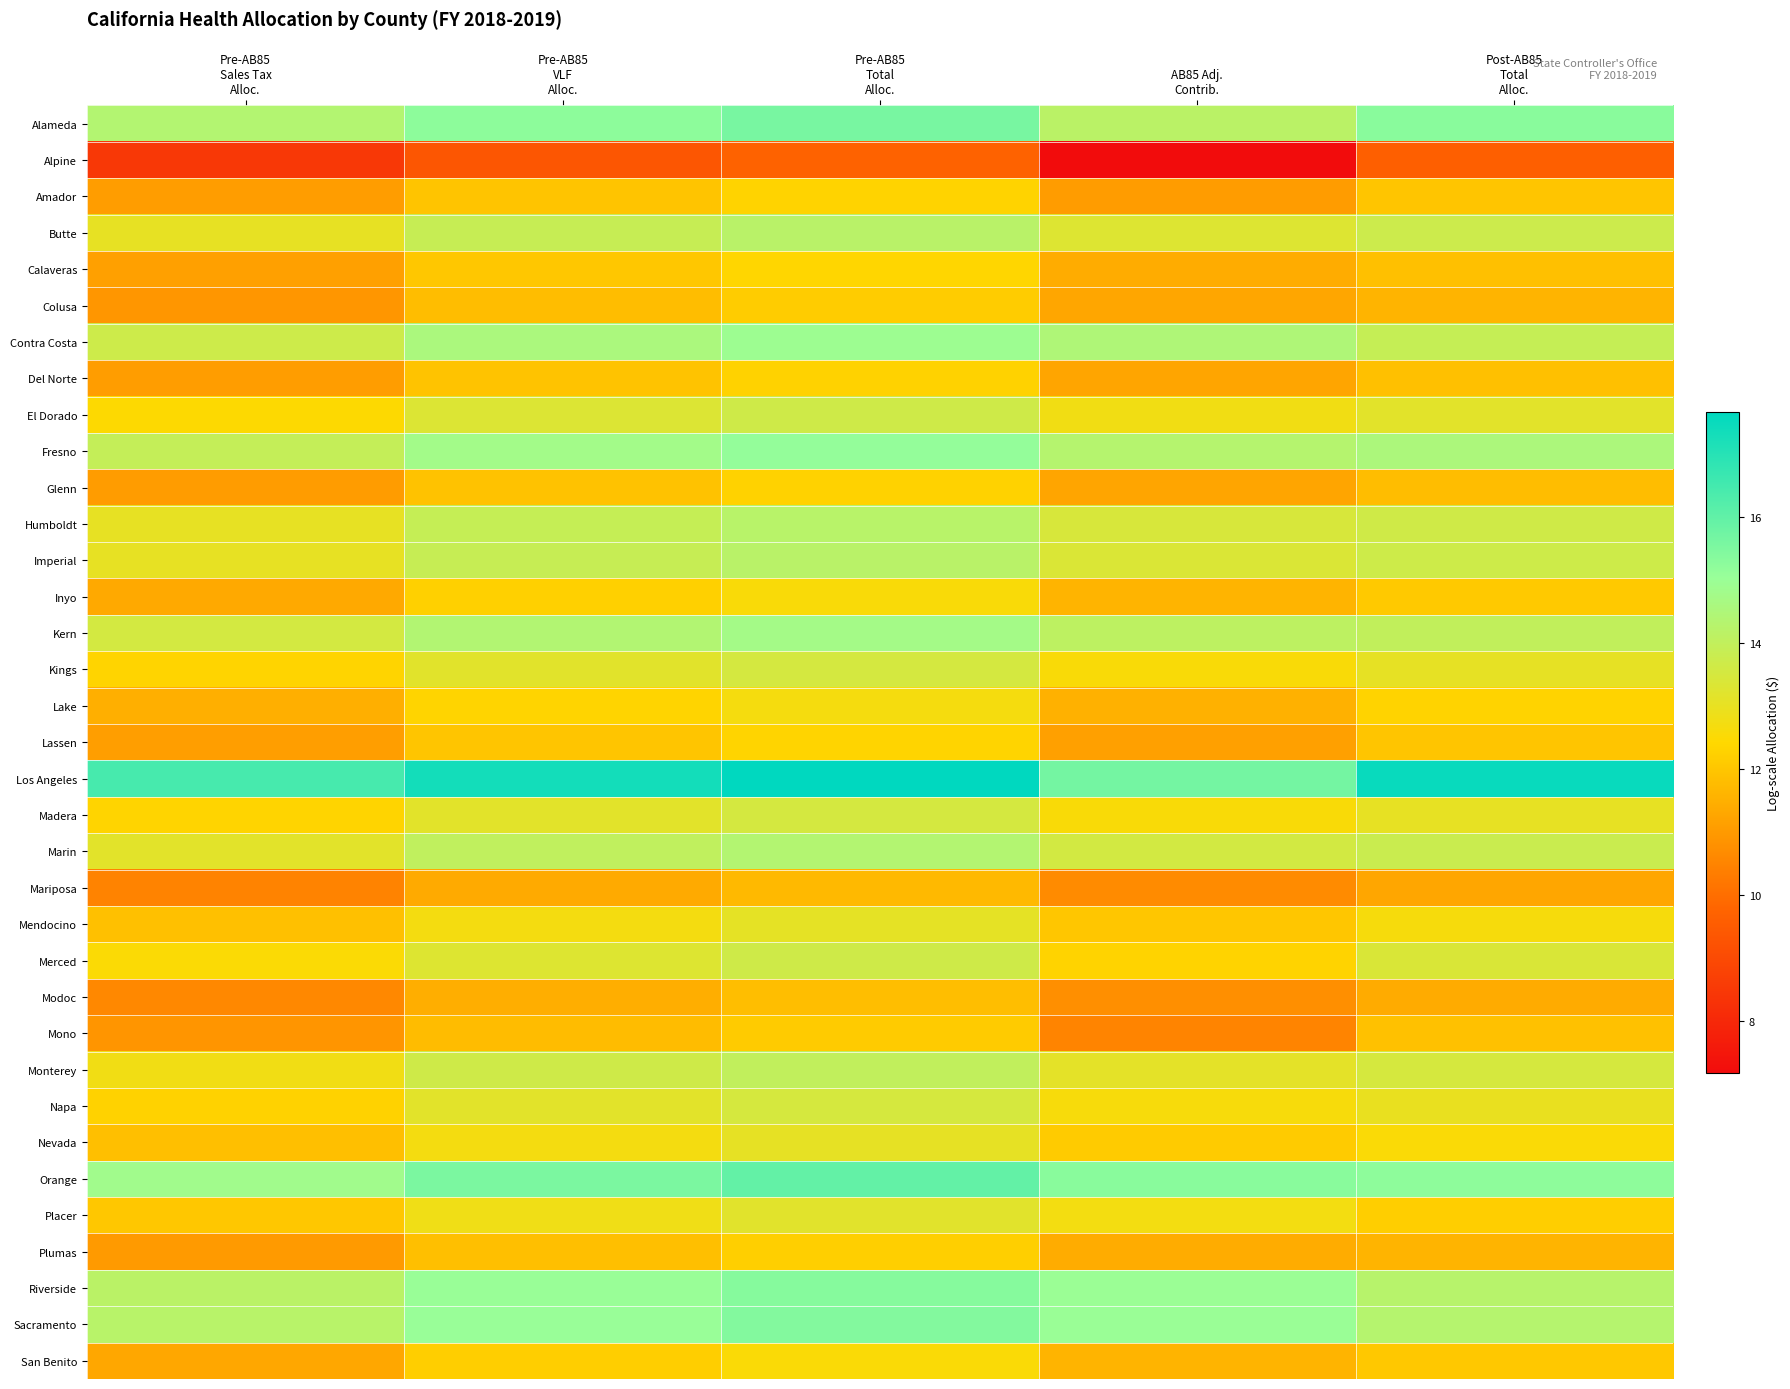

Rank the series by their maximum value, from highest to lowest.

Los Angeles, Orange, Alameda, Sacramento, Riverside, Fresno, Contra Costa, Kern, Marin, Humboldt, Imperial, Butte, Monterey, El Dorado, Merced, Kings, Madera, Napa, Placer, Mendocino, Nevada, Lake, Inyo, San Benito, Calaveras, Lassen, Amador, Del Norte, Glenn, Plumas, Colusa, Mono, Modoc, Mariposa, Alpine